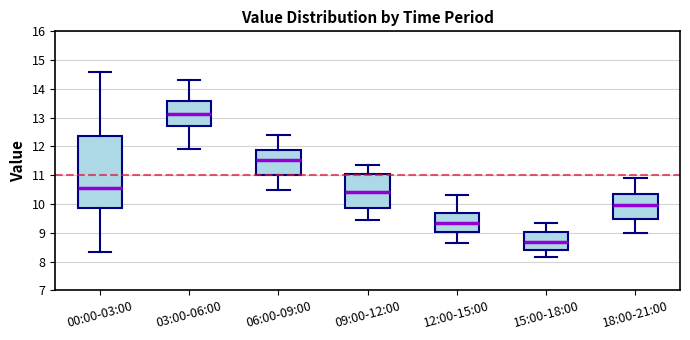

Where does the median line of the box for 00:00-03:00 sit on the y-axis? The values are not printed on the chart, so give them approximately, as read against the axis.

10.6